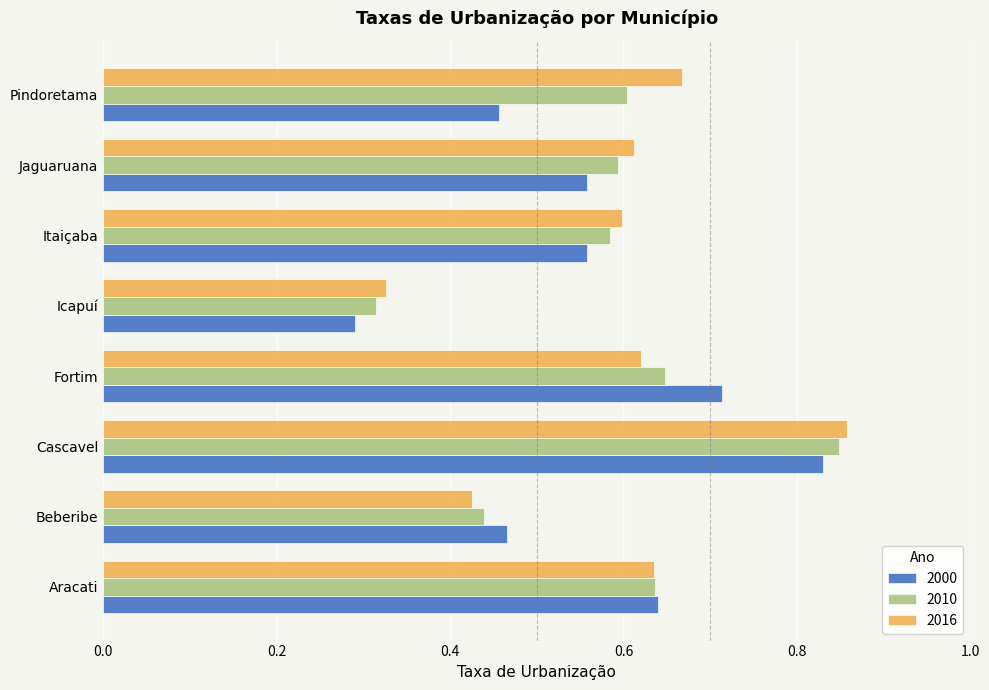

True or false: 2010 has a value of 1.1 at Fortim.

False